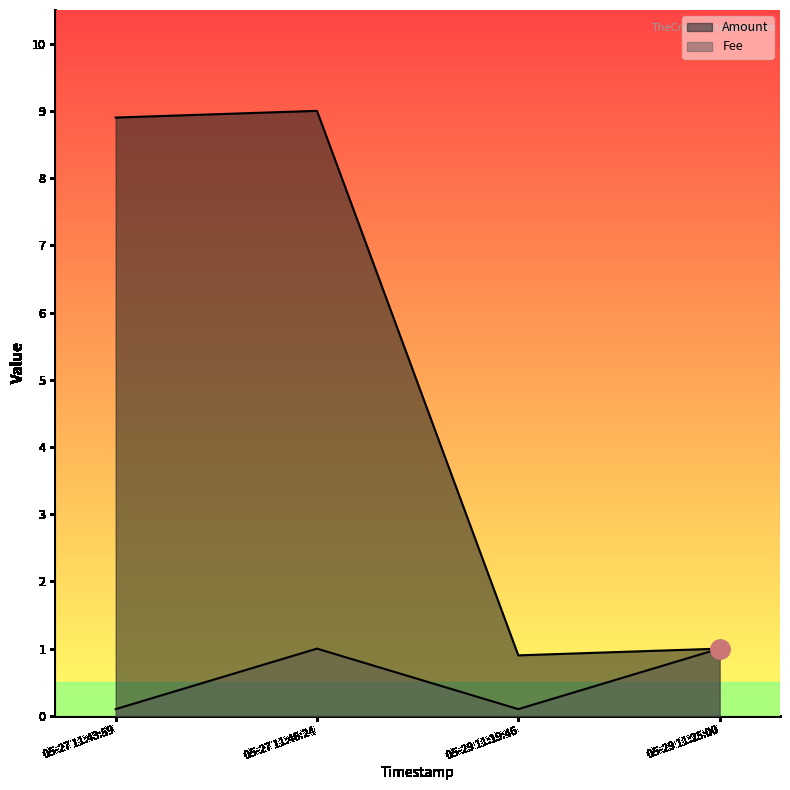

What is the label of the 3rd point from the right?

05-27 11:46:24